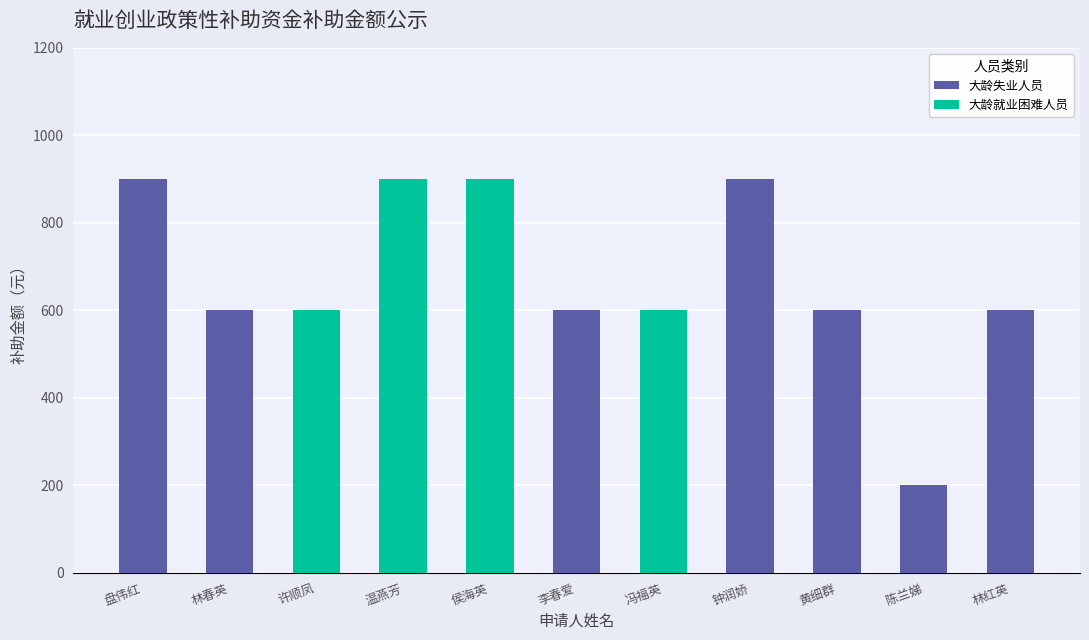

How many distinct data groups are displayed?

2